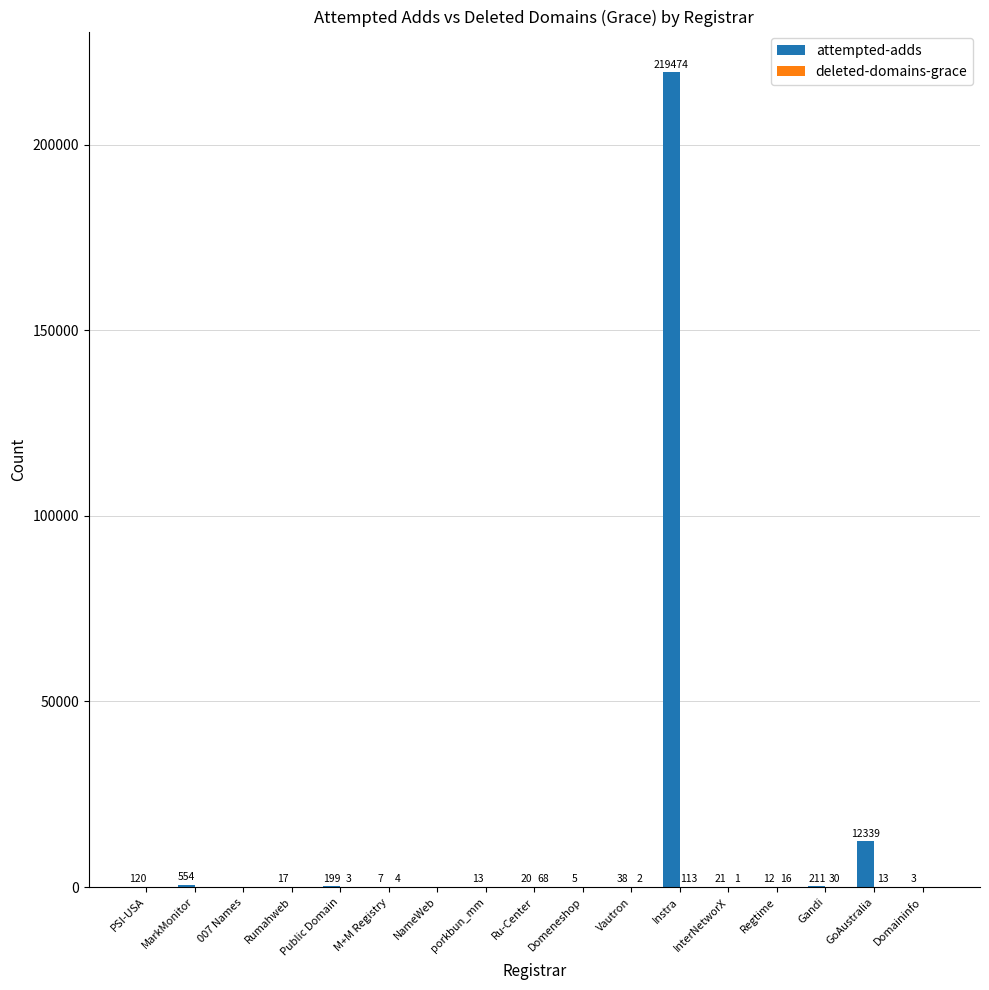

What is the highest value of the attempted-adds series?

219474